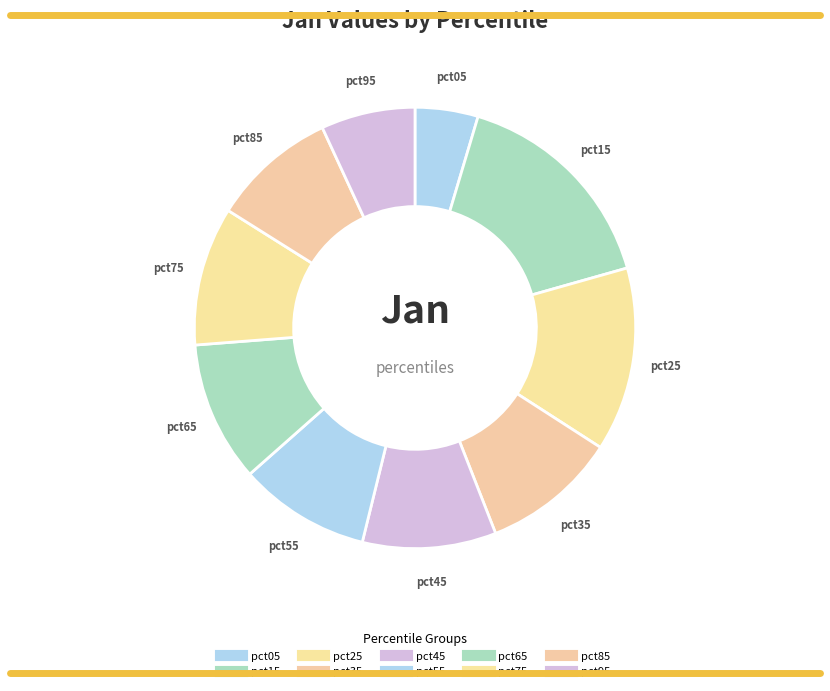

To the nearest percent, what is the difference between the pct85 and pct65 slice percentages?

1%